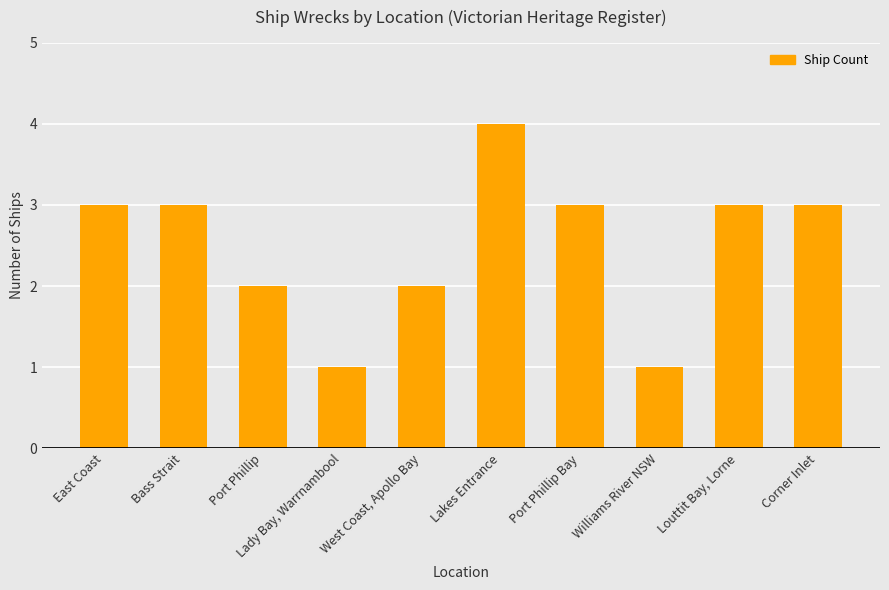

How many categories are shown in the chart?

10